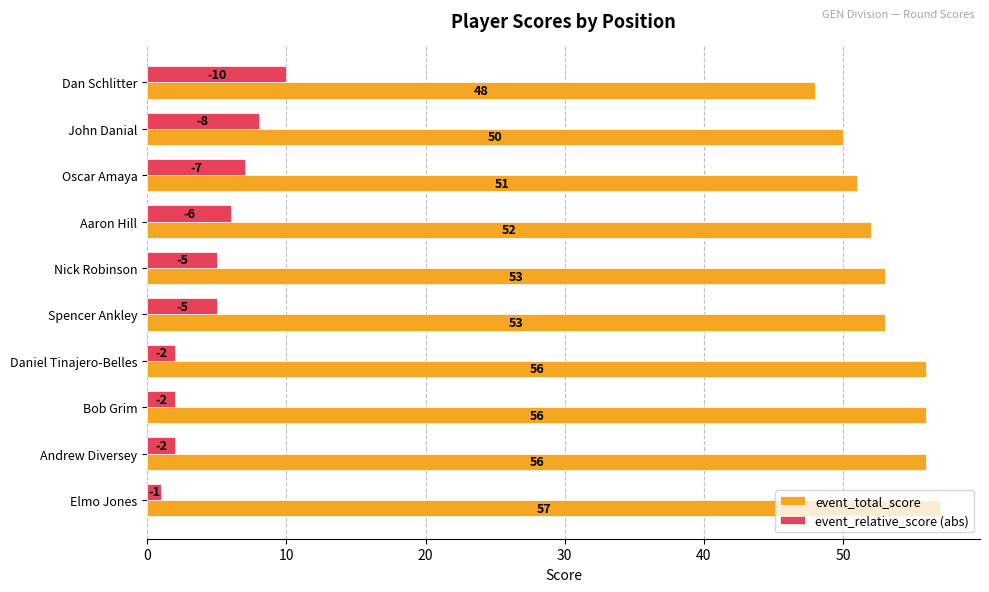

What is the difference between the second highest and minimum values in the event_relative_score (abs) series?

7